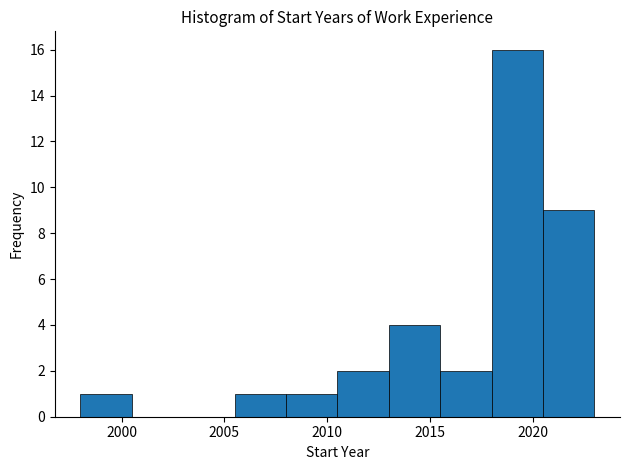

Reading left to right, list every bar in this chart as the range it spans on the x-axis followed by its height. The values are not printed on the chart, so give them approximately, as read against the axis.

1998.0 to 2000.5: 1
2000.5 to 2003.0: 0
2003.0 to 2005.5: 0
2005.5 to 2008.0: 1
2008.0 to 2010.5: 1
2010.5 to 2013.0: 2
2013.0 to 2015.5: 4
2015.5 to 2018.0: 2
2018.0 to 2020.5: 16
2020.5 to 2023.0: 9